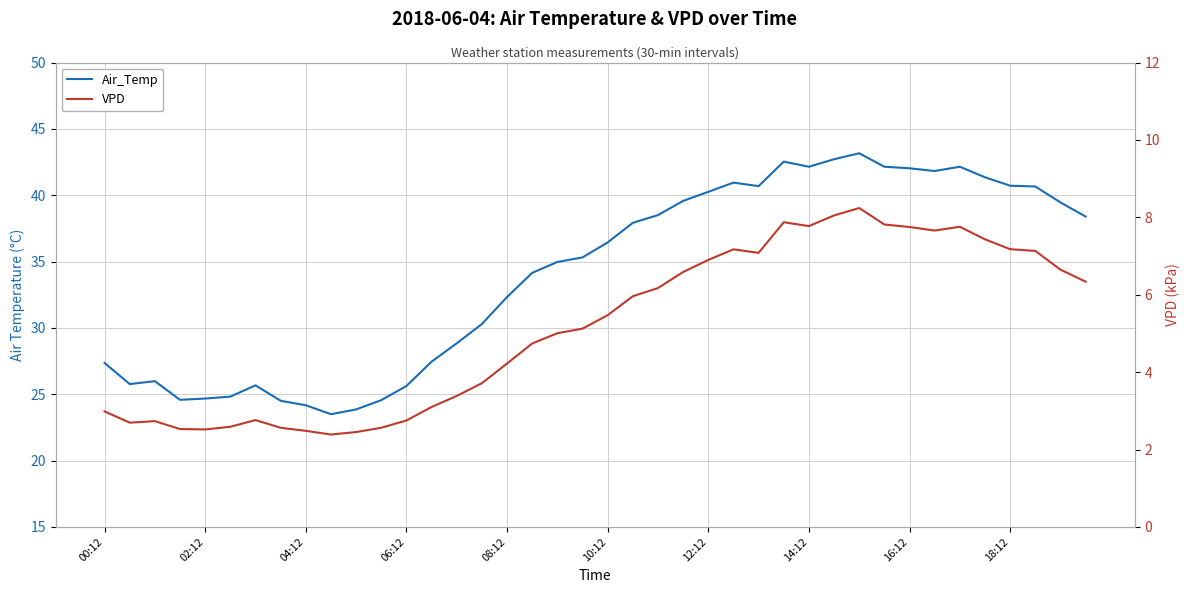

True or false: VPD and Air_Temp cross at least once.

False